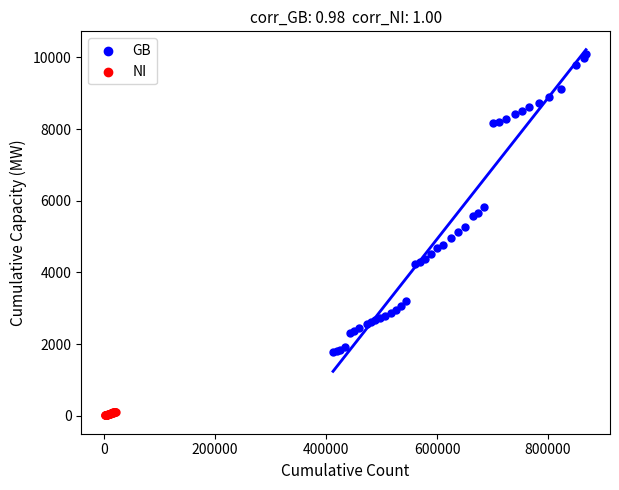

What are all the series names shown in the legend?

GB, NI